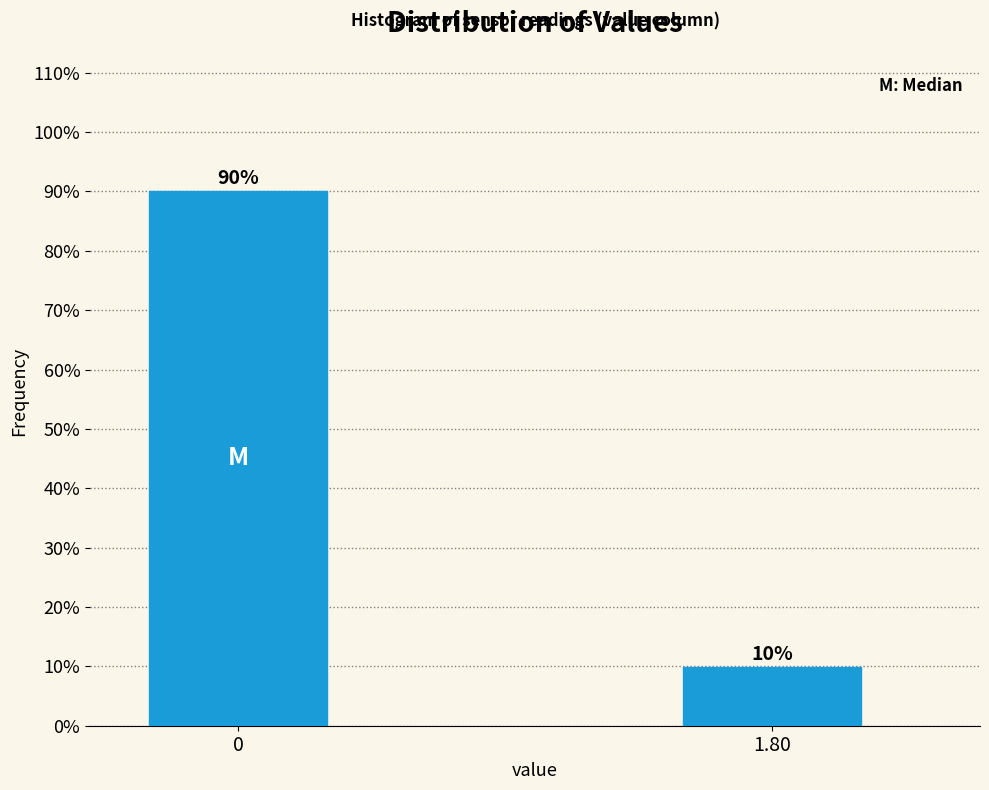

Is it true that the value at 1.80 is 4.0?

False